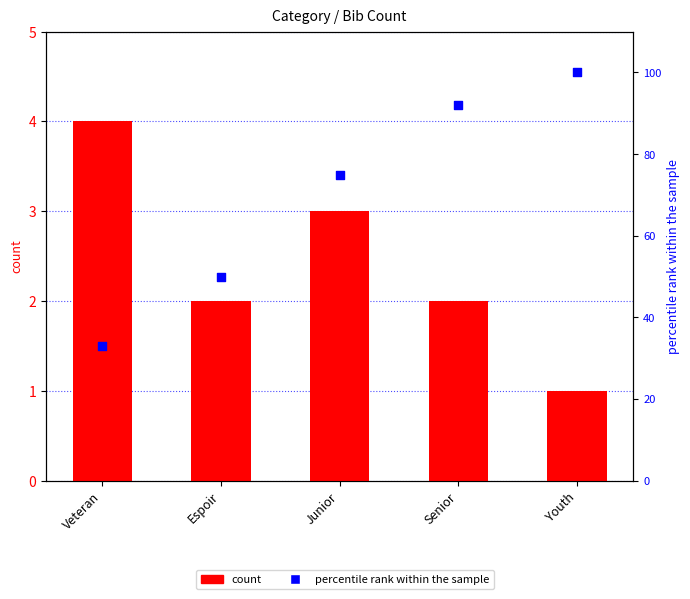

Which series reaches the maximum Y coordinate?

percentile rank within the sample